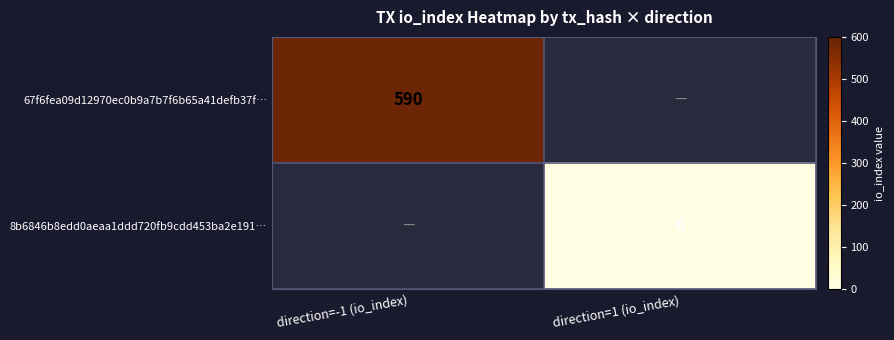

At how many categories does at least one series exceed 245?

1